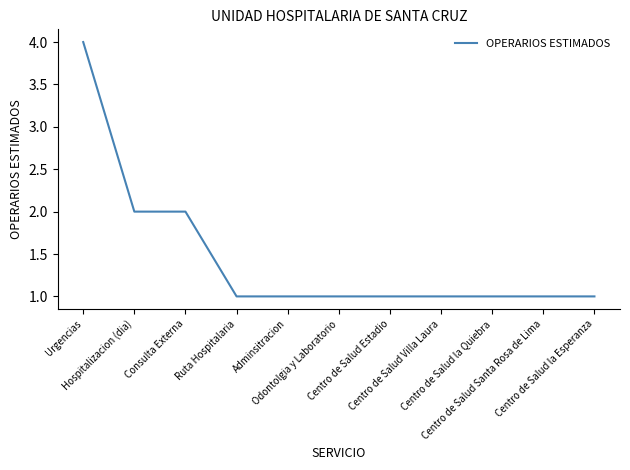

Reading left to right, transcribe all the data shown in this chart.

4	2	2	1	1	1	1	1	1	1	1